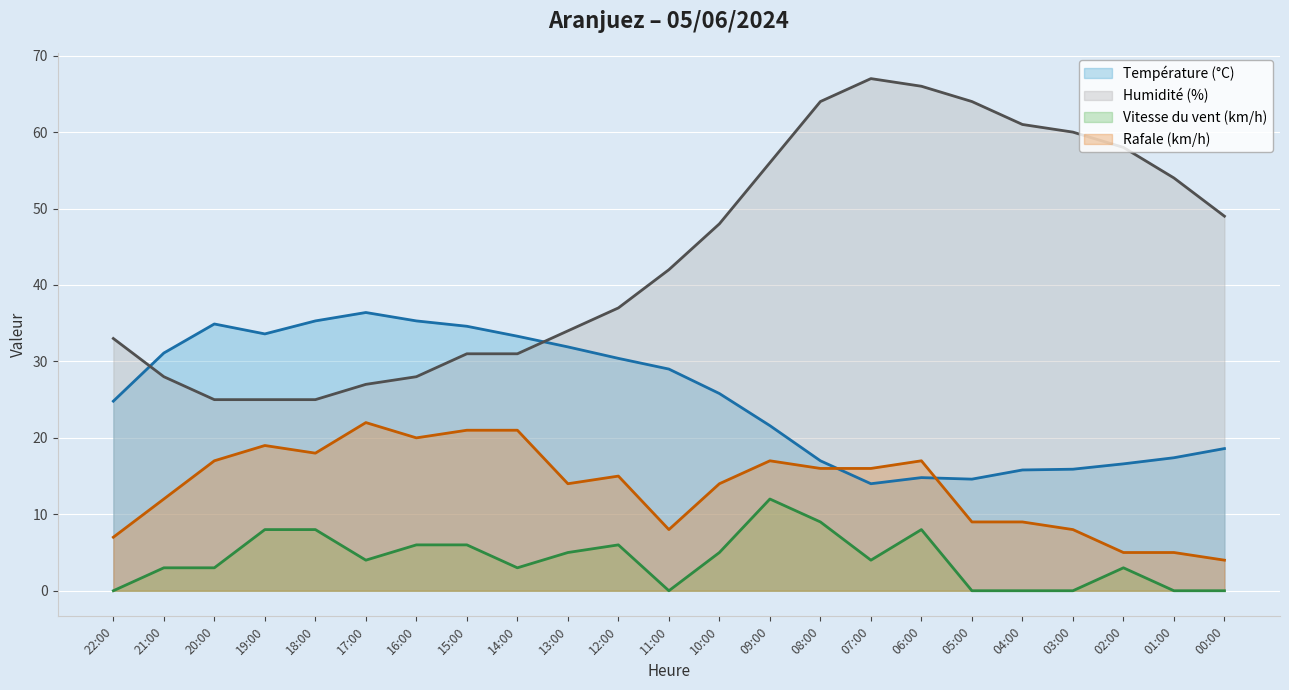

Reading left to right, what are all the values shown in this chart?

Température (°C): 22:00=24.8	21:00=31.1	20:00=34.9	19:00=33.6	18:00=35.3	17:00=36.4	16:00=35.3	15:00=34.6	14:00=33.3	13:00=31.9	12:00=30.4	11:00=29.0	10:00=25.8	09:00=21.6	08:00=17.0	07:00=14.0	06:00=14.8	05:00=14.6	04:00=15.8	03:00=15.9	02:00=16.6	01:00=17.4	00:00=18.6
Humidité (%): 22:00=33.0	21:00=28.0	20:00=25.0	19:00=25.0	18:00=25.0	17:00=27.0	16:00=28.0	15:00=31.0	14:00=31.0	13:00=34.0	12:00=37.0	11:00=42.0	10:00=48.0	09:00=56.0	08:00=64.0	07:00=67.0	06:00=66.0	05:00=64.0	04:00=61.0	03:00=60.0	02:00=58.0	01:00=54.0	00:00=49.0
Vitesse du vent (km/h): 22:00=0.0	21:00=3.0	20:00=3.0	19:00=8.0	18:00=8.0	17:00=4.0	16:00=6.0	15:00=6.0	14:00=3.0	13:00=5.0	12:00=6.0	11:00=0.0	10:00=5.0	09:00=12.0	08:00=9.0	07:00=4.0	06:00=8.0	05:00=0.0	04:00=0.0	03:00=0.0	02:00=3.0	01:00=0.0	00:00=0.0
Rafale (km/h): 22:00=7.0	21:00=12.0	20:00=17.0	19:00=19.0	18:00=18.0	17:00=22.0	16:00=20.0	15:00=21.0	14:00=21.0	13:00=14.0	12:00=15.0	11:00=8.0	10:00=14.0	09:00=17.0	08:00=16.0	07:00=16.0	06:00=17.0	05:00=9.0	04:00=9.0	03:00=8.0	02:00=5.0	01:00=5.0	00:00=4.0